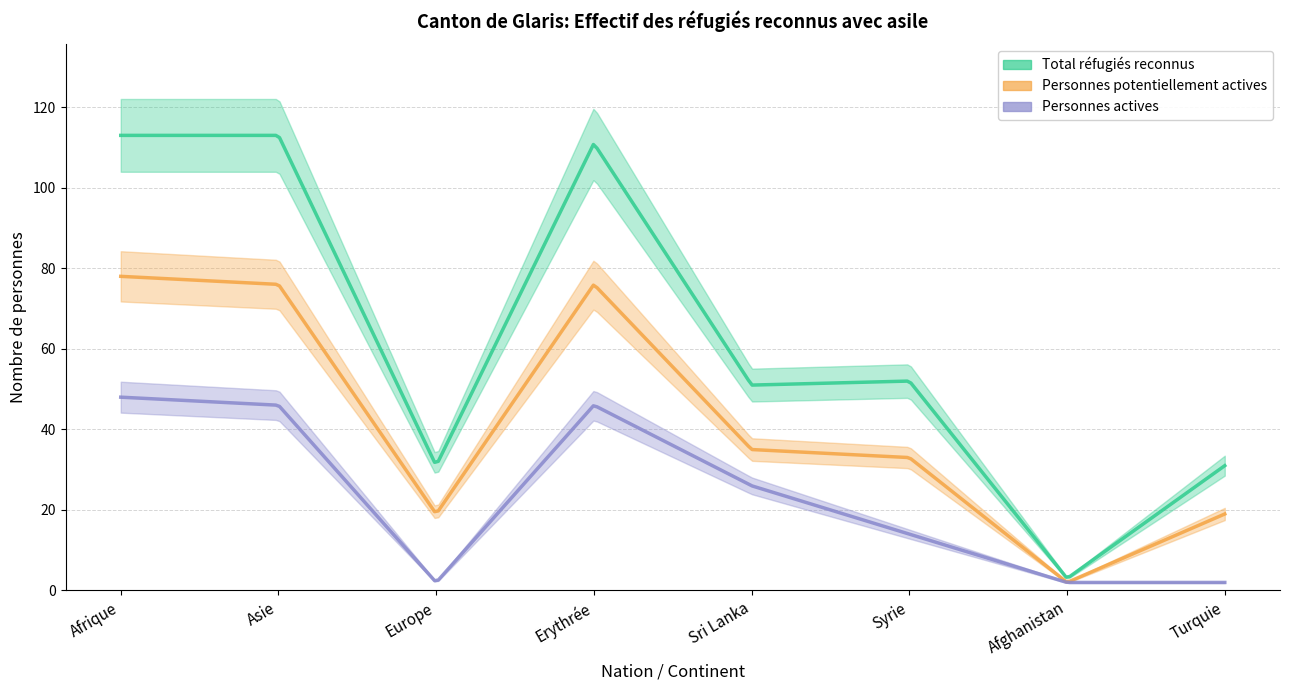

Rank the series by their average value, from lowest to highest.

Personnes actives, Personnes potentiellement actives, Total réfugiés reconnus